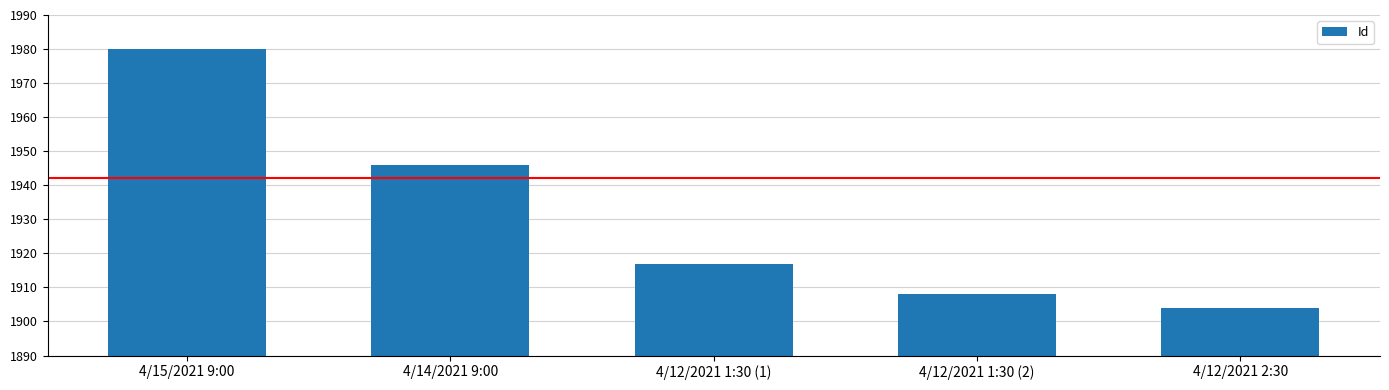

What is the smallest value displayed?

1904